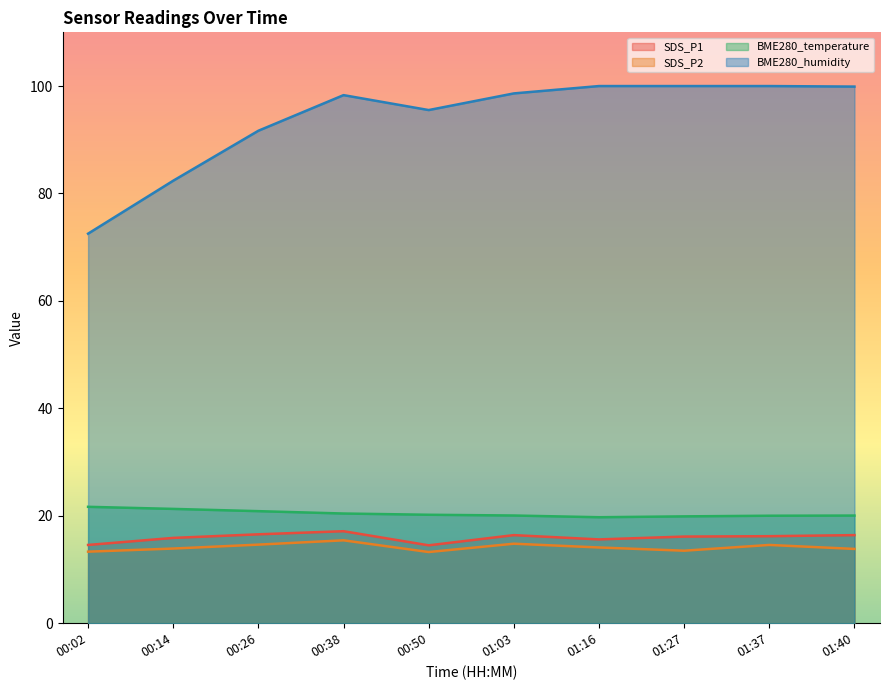

What is the greatest value displayed?

100.0